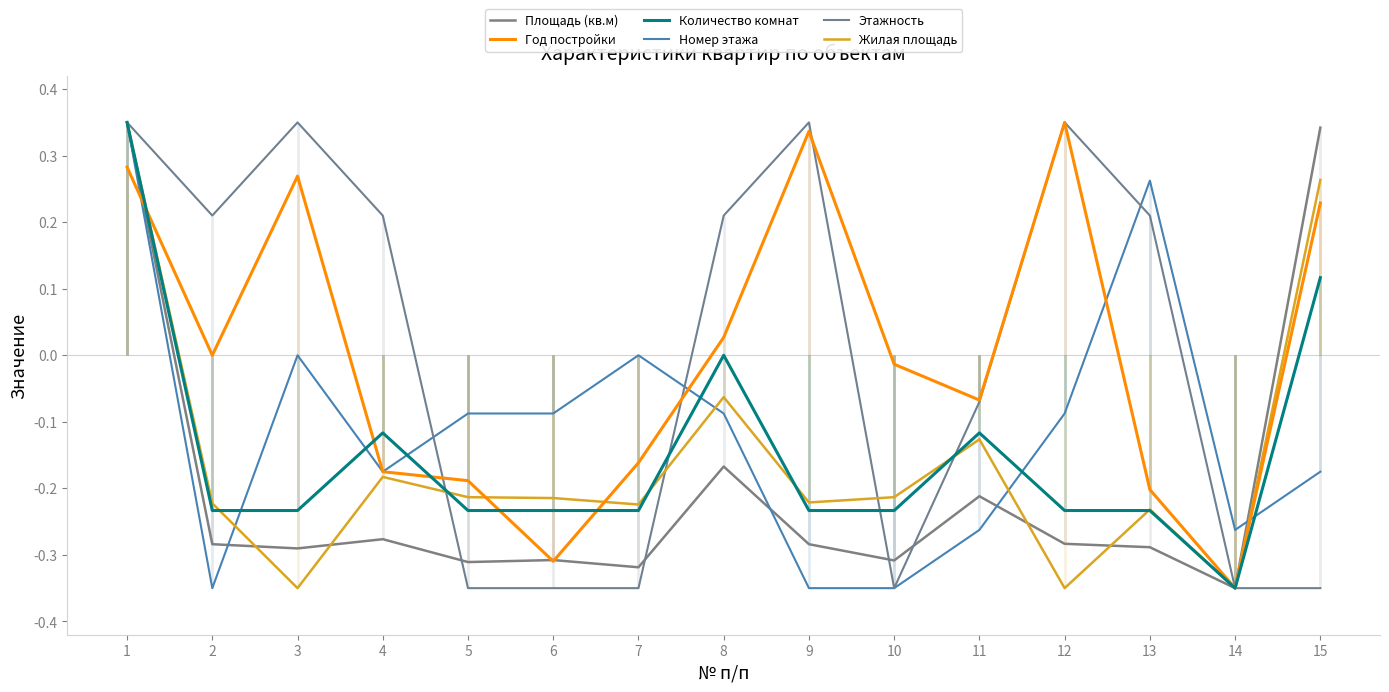

Which series has the largest range (max minus min)?

Площадь (кв.м)